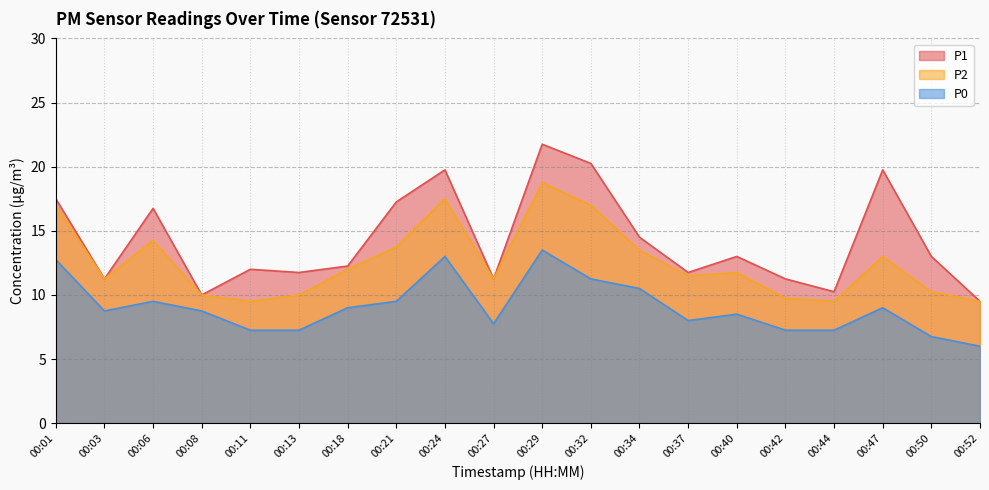

Rank the series by their maximum value, from lowest to highest.

P0, P2, P1